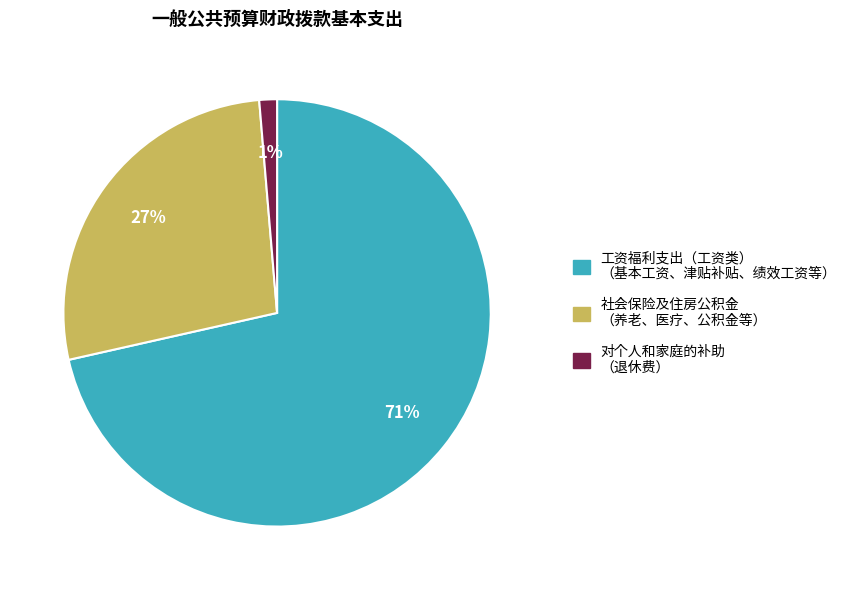

To the nearest percent, what is the average slice percentage?

33%